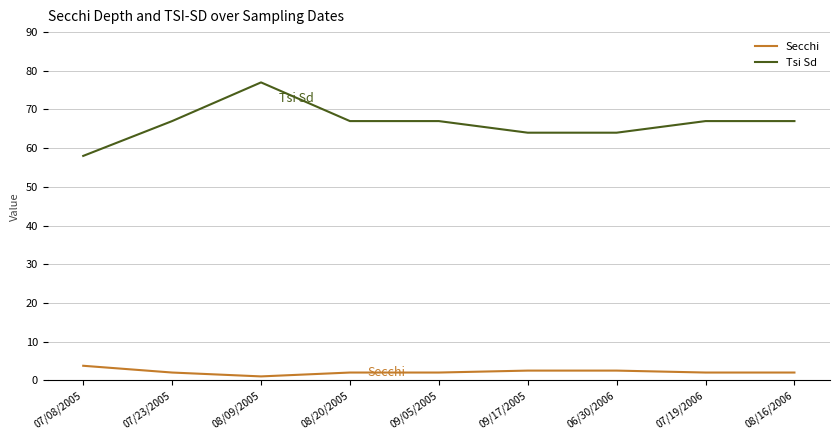

Where is the first local maximum for Tsi Sd?

08/09/2005